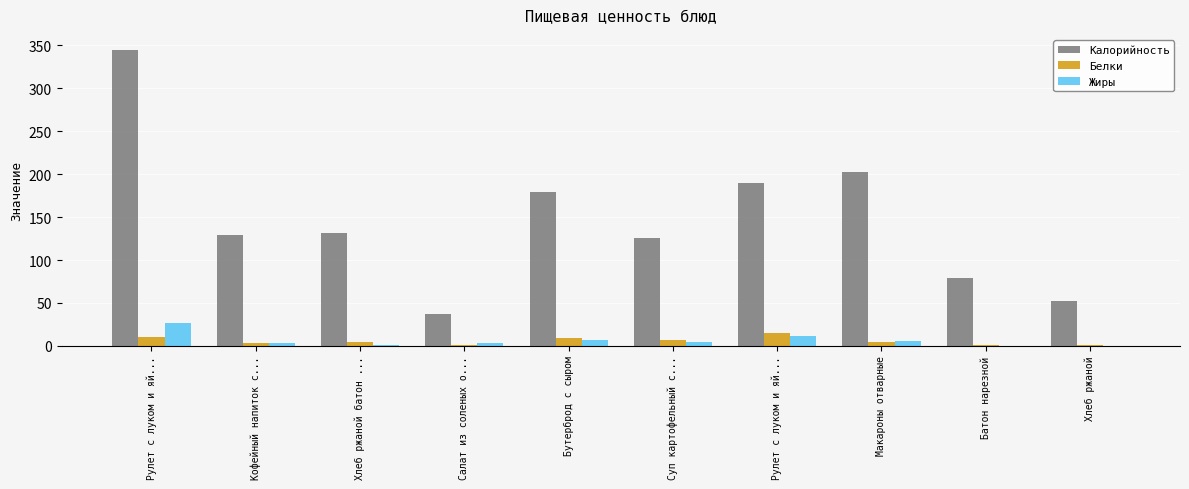

What is the approximate value of Калорийность at Рулет с луком и яй...?

345.0